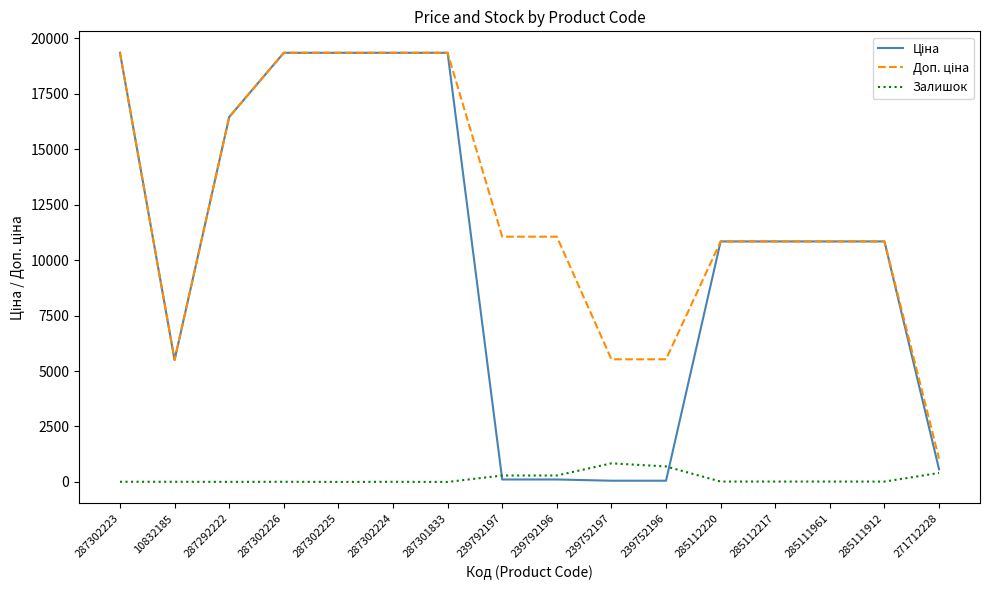

How many times do Залишок and Ціна cross each other?

2